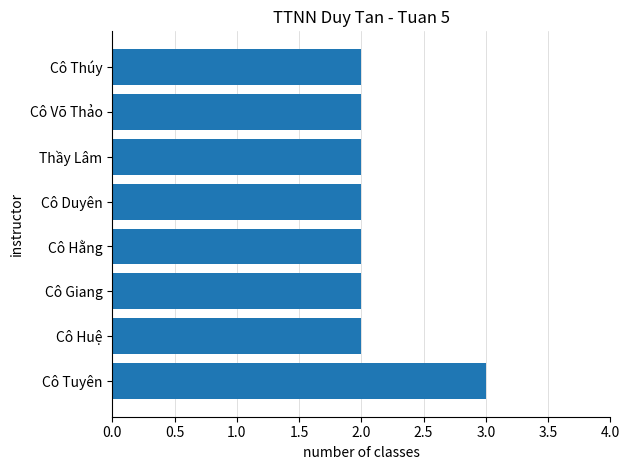

What is the difference between the maximum and minimum values?

1